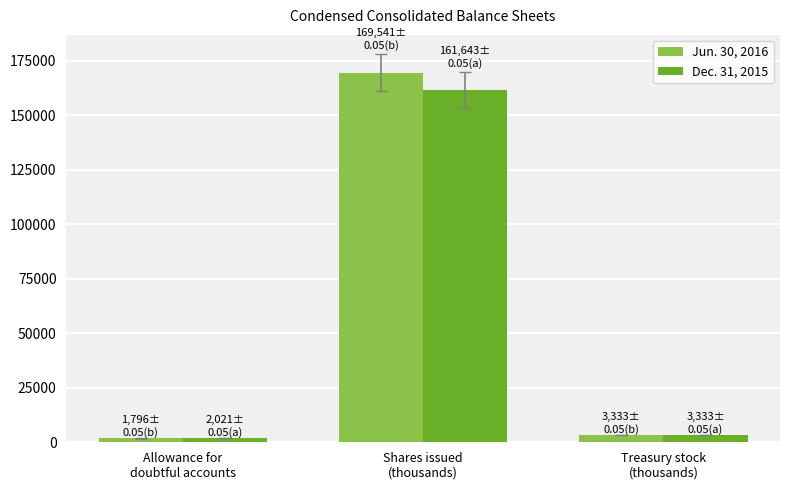

What is the value of the Jun. 30, 2016 bar at the 3rd from the left?

3333